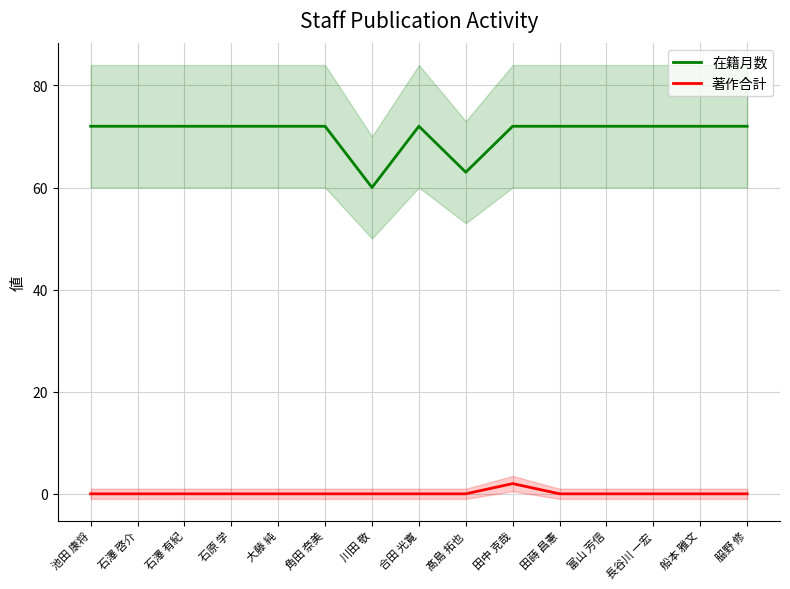

Is the value of 著作合計 at 池田 康将 greater than the value of 在籍月数 at 船本 雅文?

No